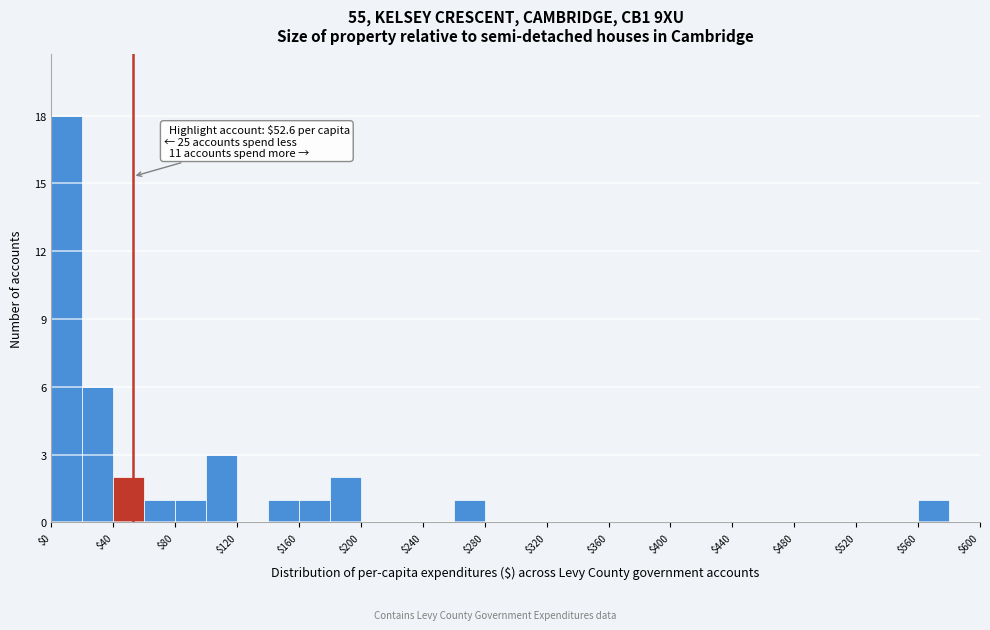

Over which range of the x-axis is the bar tallest?

0 to 20